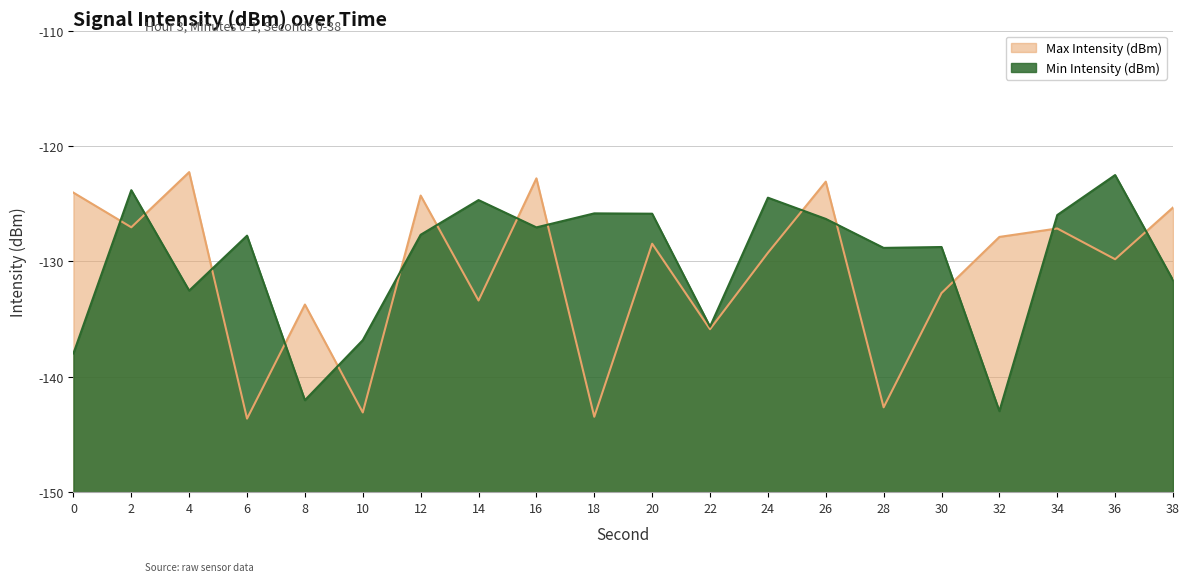

How many intersections are there between Min Intensity (dBm) and Max Intensity (dBm)?

14